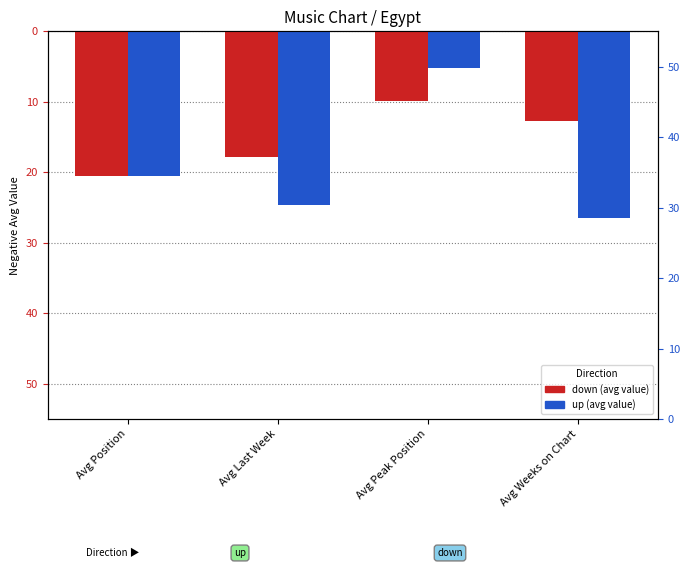

Rank the series at Avg Peak Position from highest to lowest value.

up, down